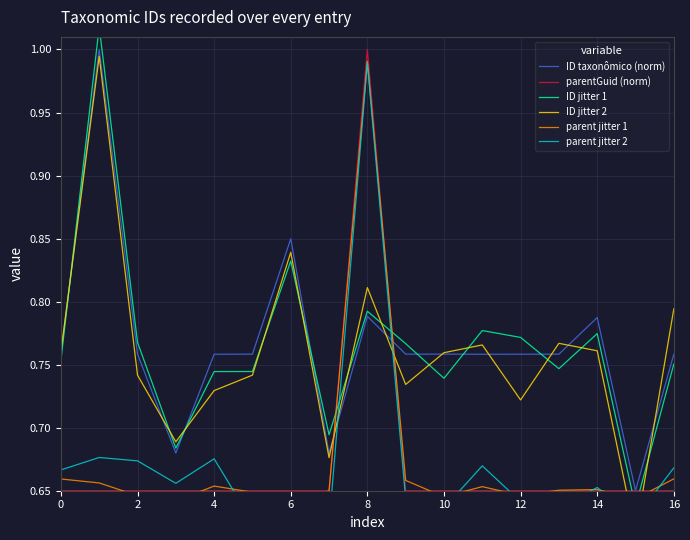

Which category has the highest value in the parentGuid (norm) series?

8